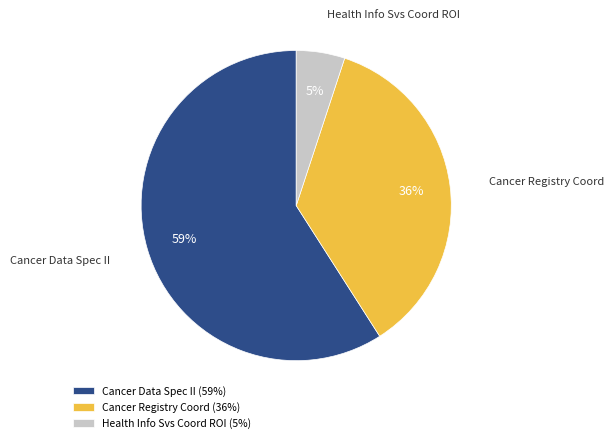

Does Cancer Data Spec II account for over 50% of the chart?

Yes